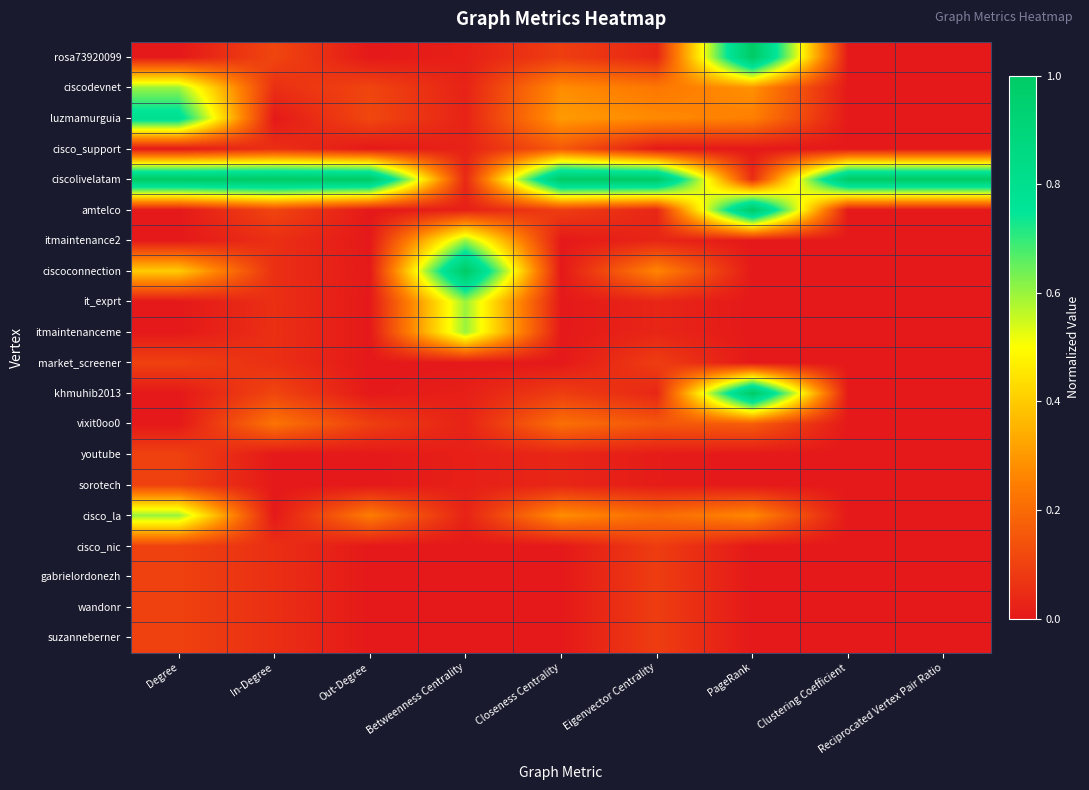

At which category does the chart reach its peak across all series?

PageRank